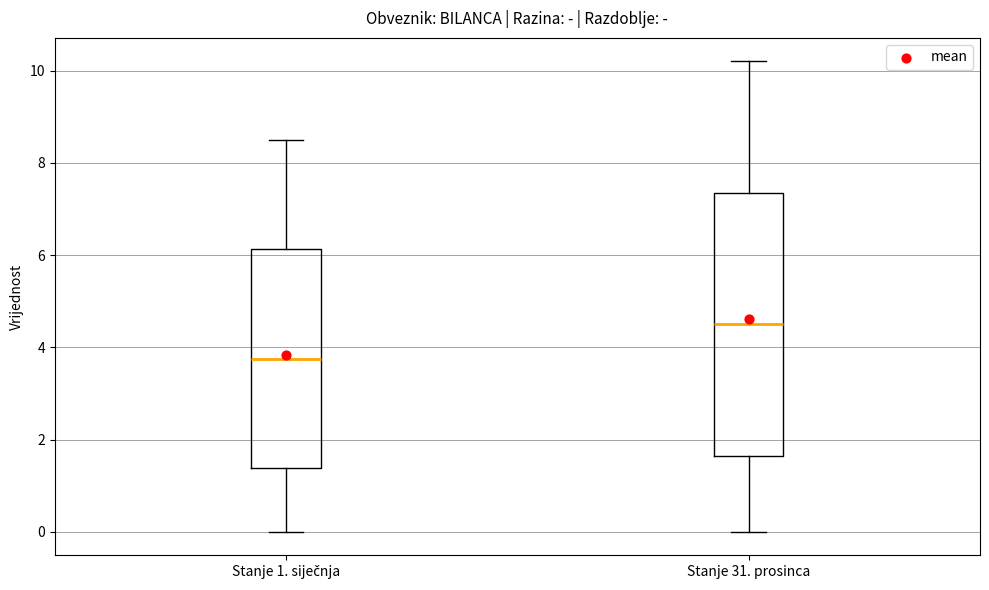

Reading left to right, read every box against the y-axis: the position of its median line, the range the box covers, and the ends of its whiskers. The values are not printed on the chart, so give them approximately, as read against the axis.

Stanje 1. siječnja: median 3.8, box 1.4 to 6.2, whiskers 0.0 to 8.6
Stanje 31. prosinca: median 4.6, box 1.6 to 7.4, whiskers 0.0 to 10.2